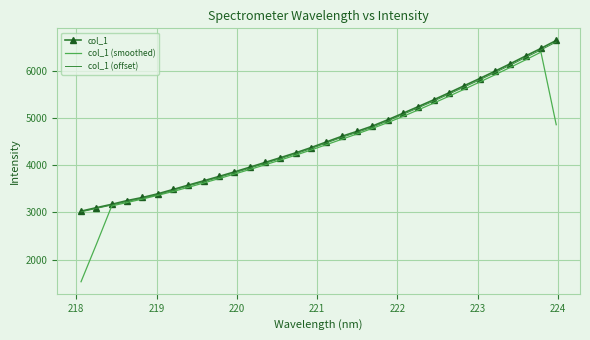

What is the minimum value shown in the chart?

1532.3